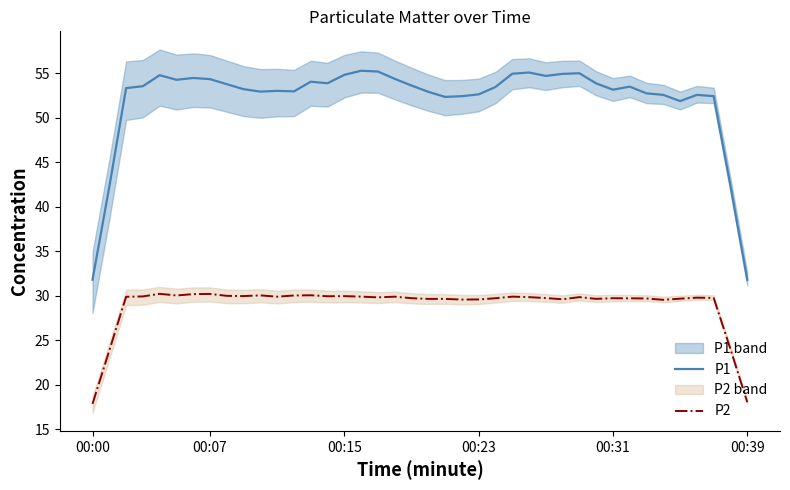

True or false: P1 and P2 cross at least once.

False